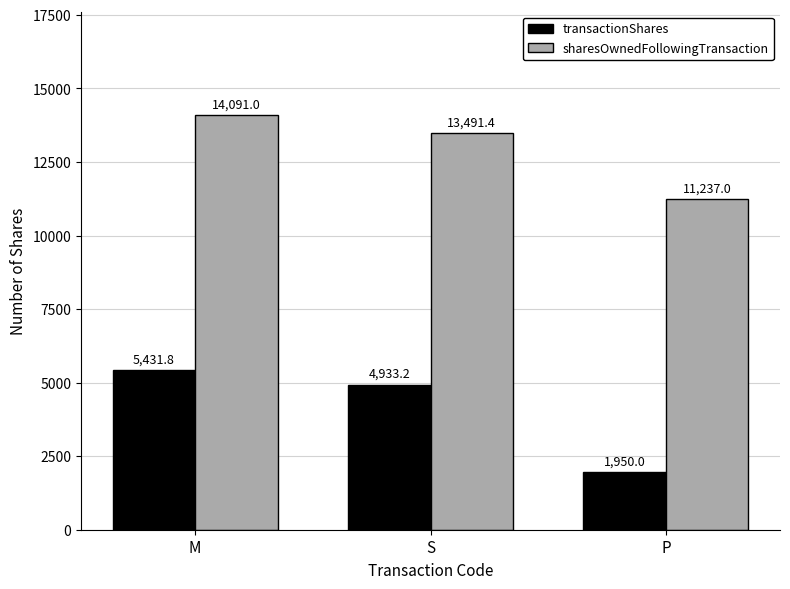

True or false: sharesOwnedFollowingTransaction has a value of 2960.6 at M.

False